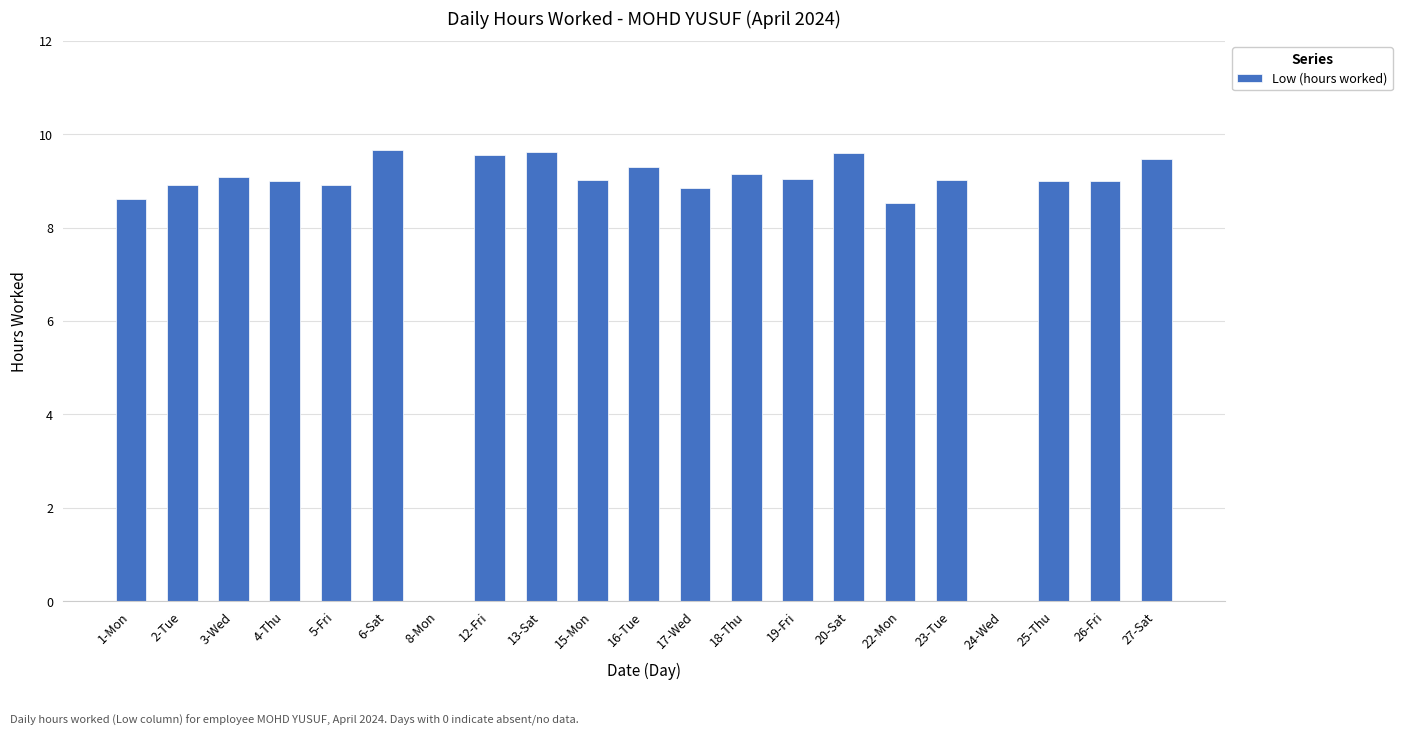

What is the greatest value displayed?

9.7